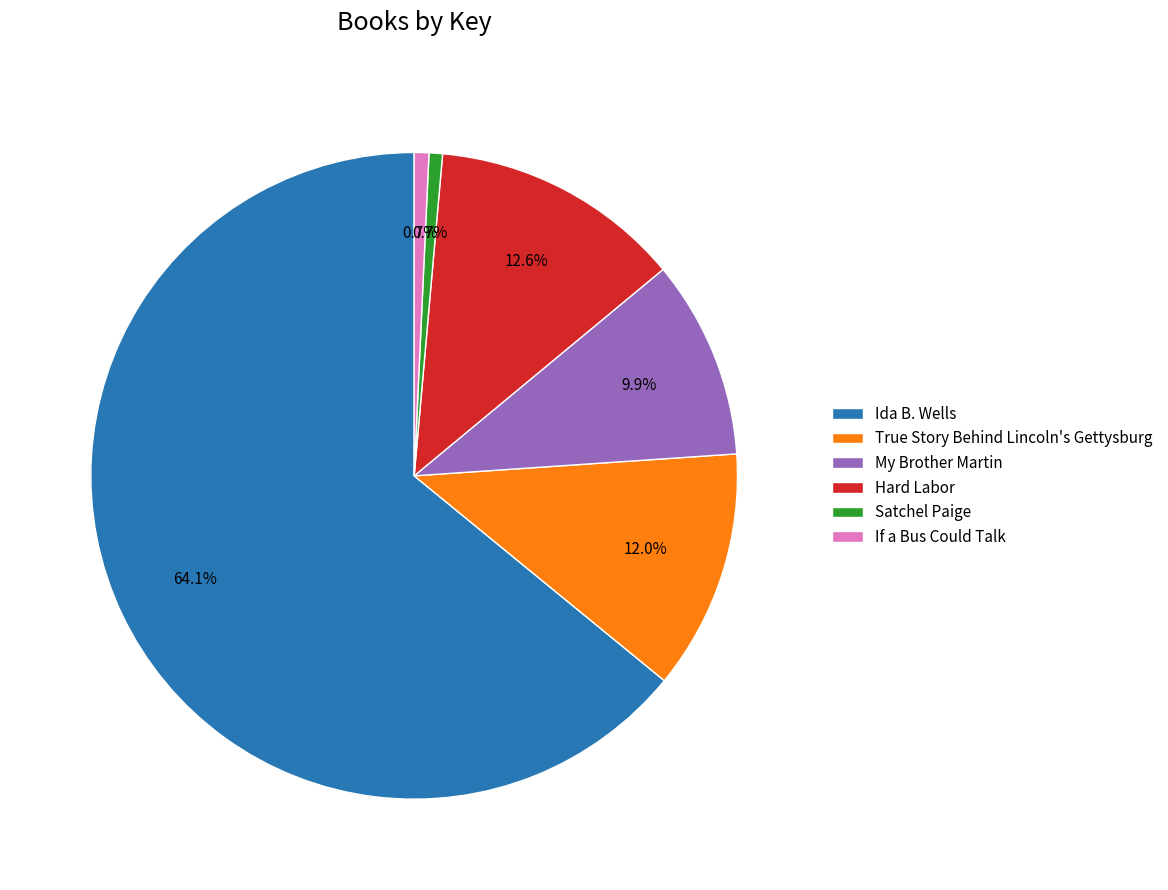

How many slices are in this pie chart?

6